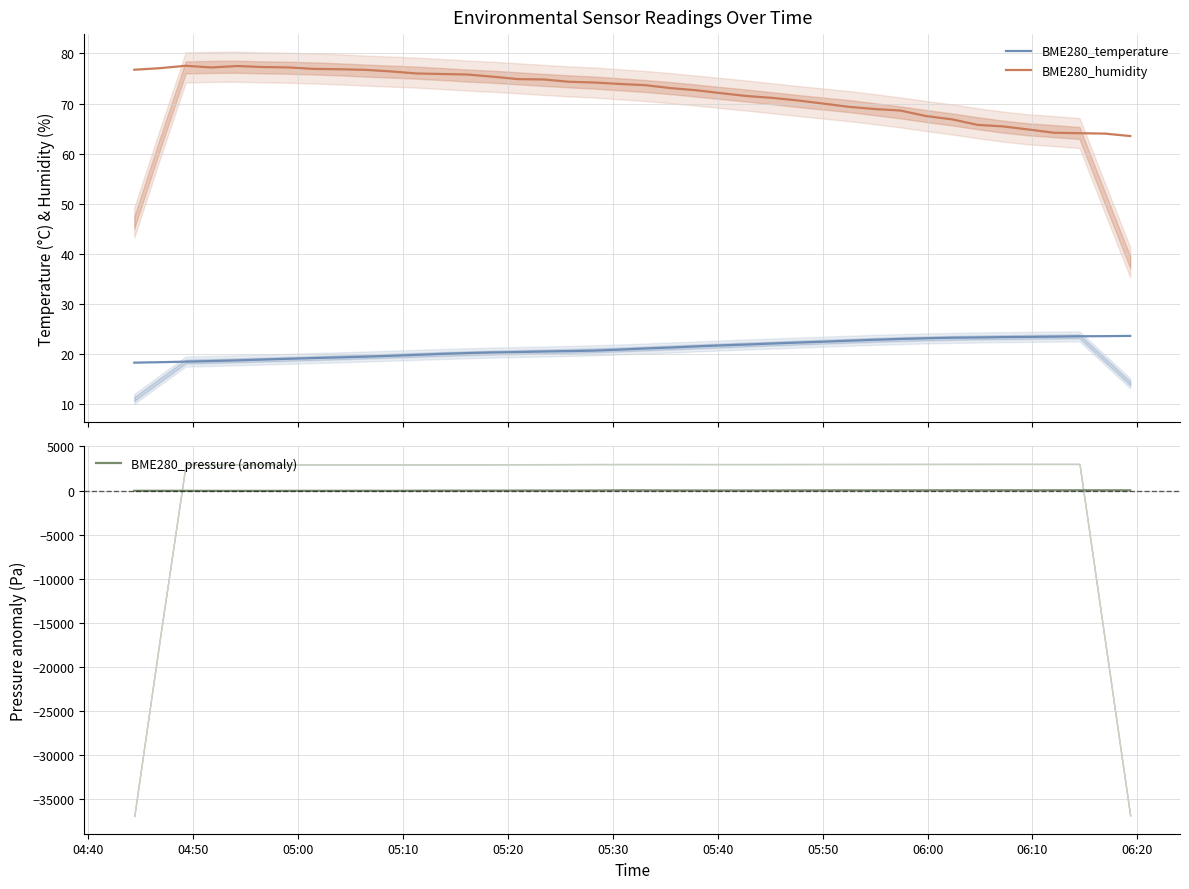

What is the maximum value shown in the chart?

77.5